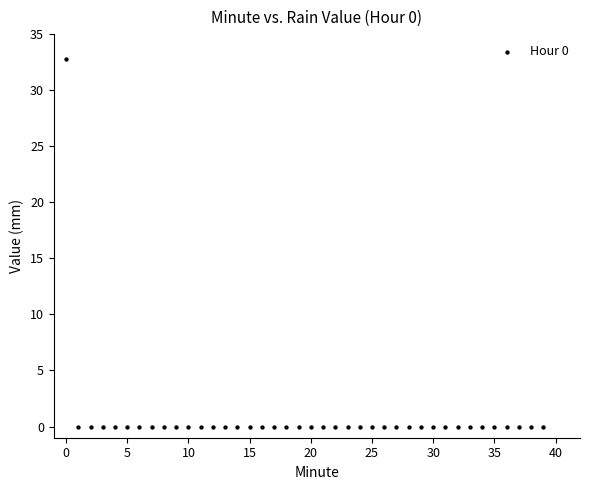

What is the range of Y values (max minus min)?

32.8